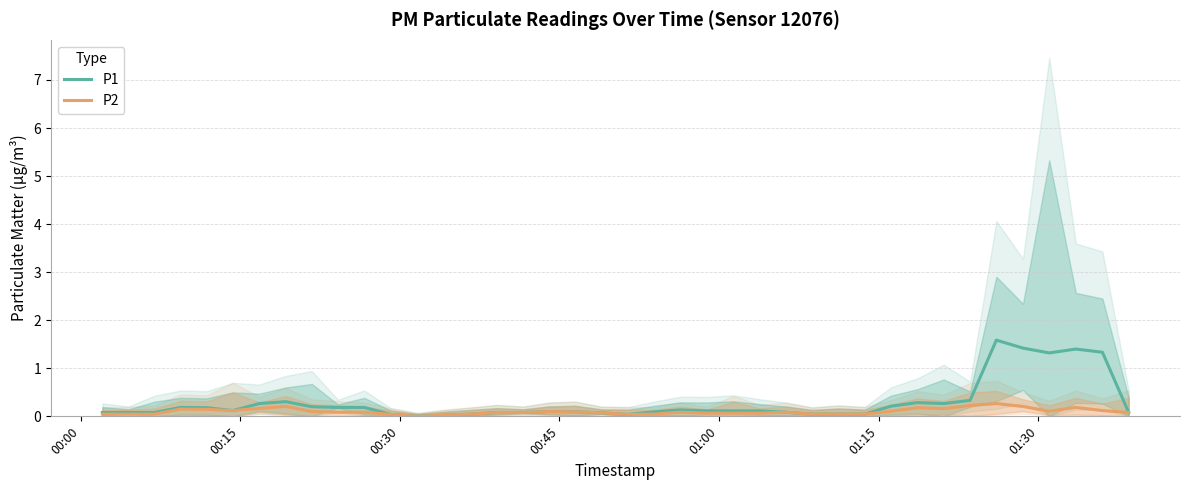

What is the maximum value for P1?

1.6